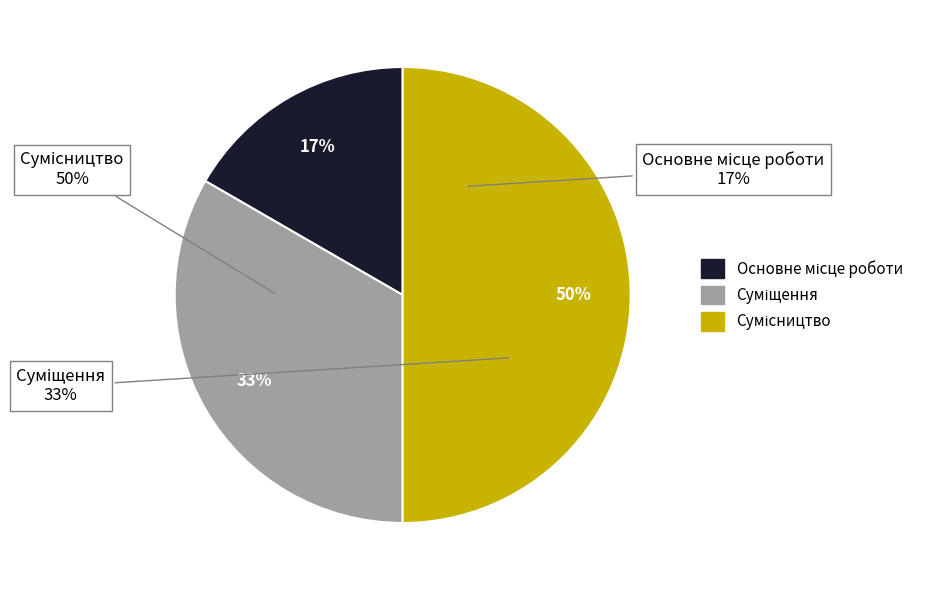

To the nearest percent, what portion does Сумісництво represent?

50%